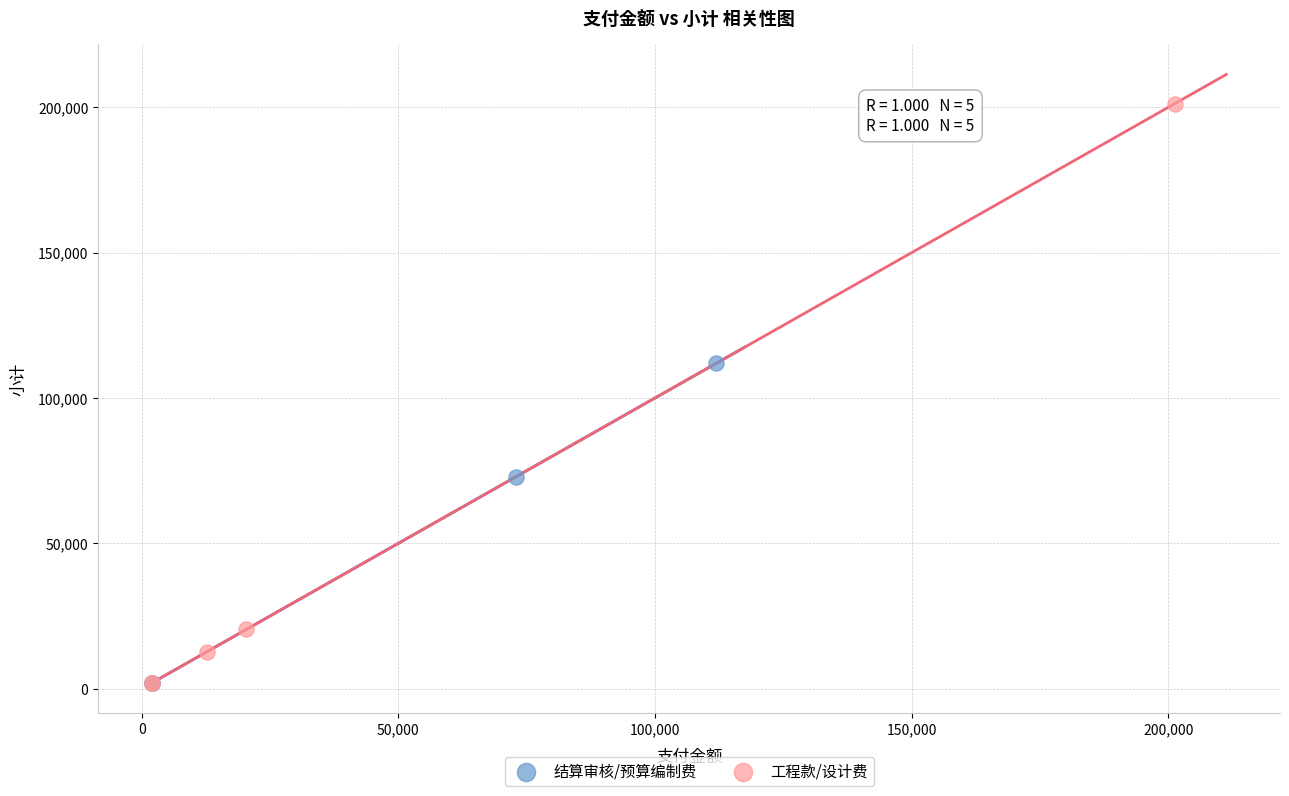

Which series reaches the maximum Y coordinate?

工程款/设计费